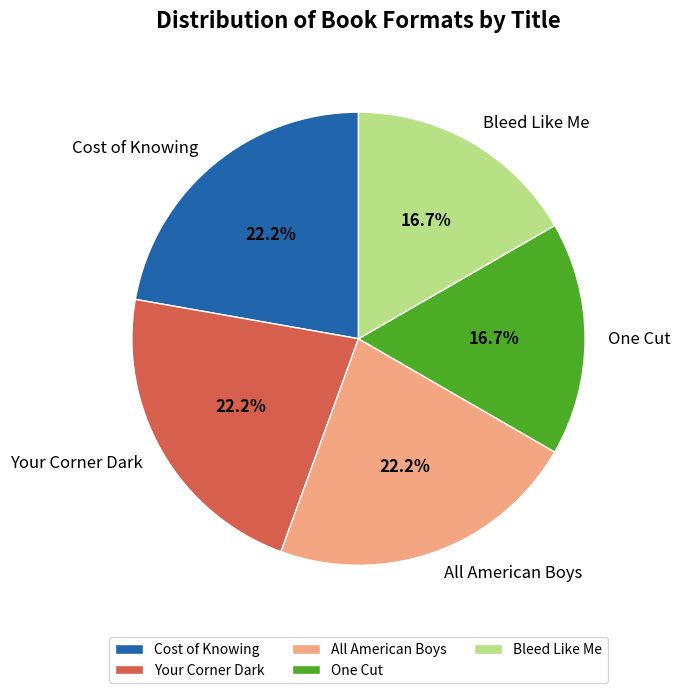

To the nearest percent, what is the average slice percentage?

20%